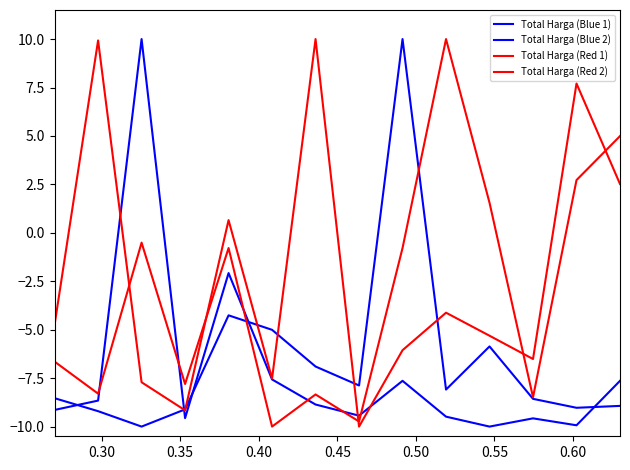

Does the chart display data point markers on the line(s)?

No